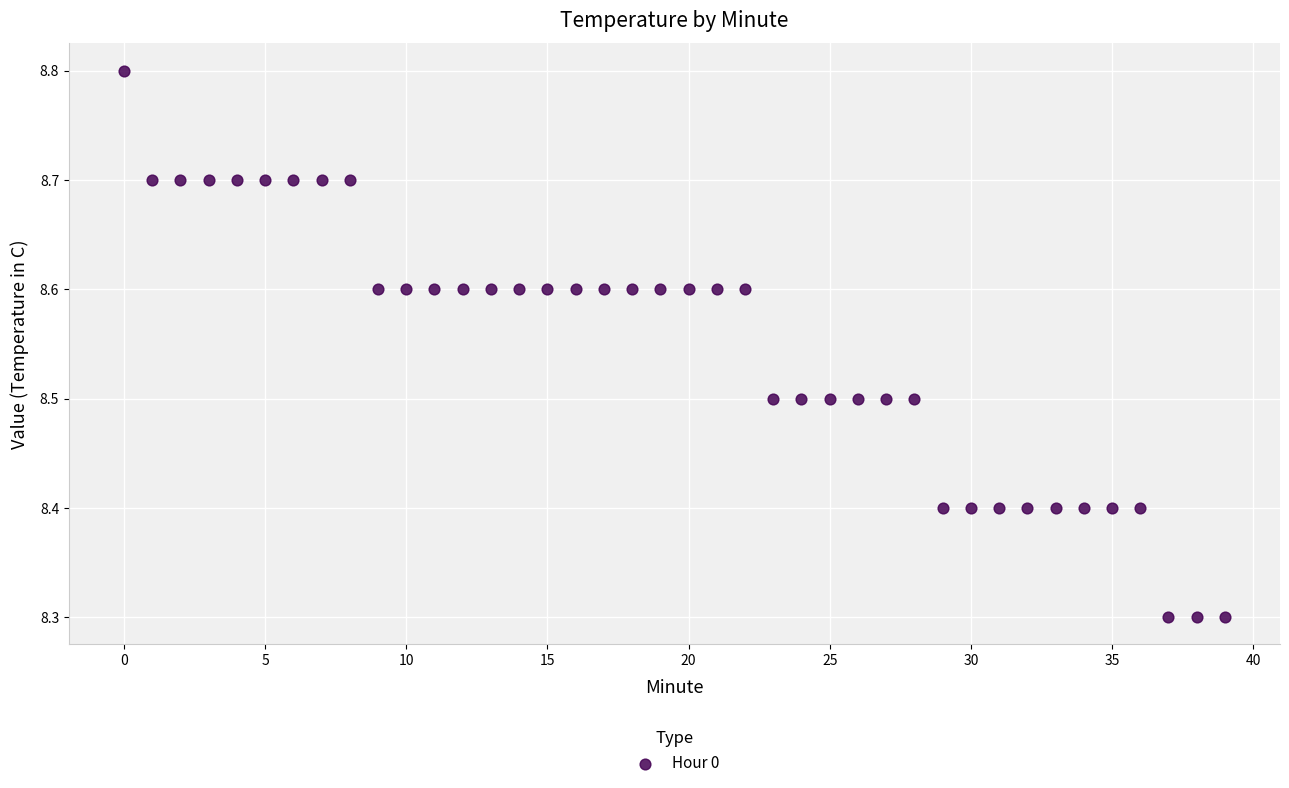

What is the range of Y values (max minus min)?

0.5